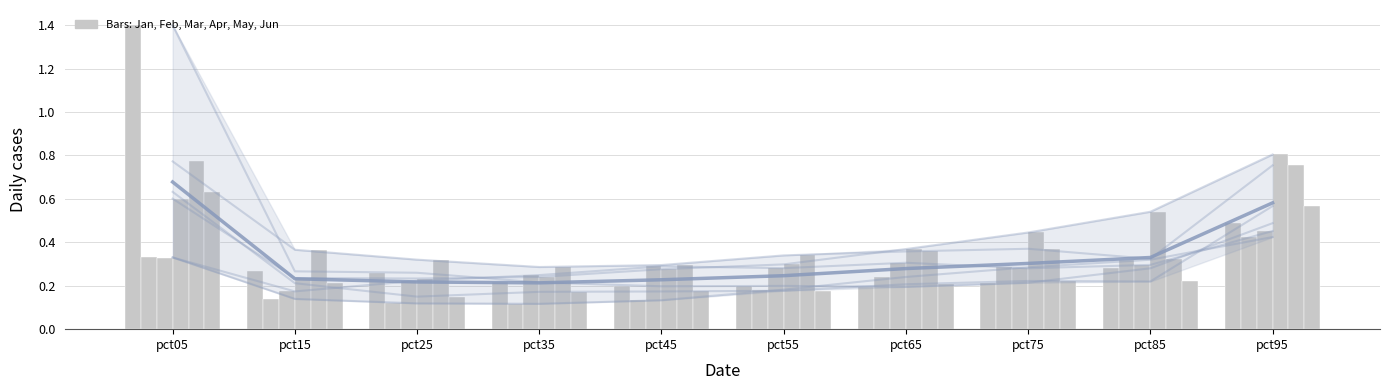

Count the number of data series in this chart.

6